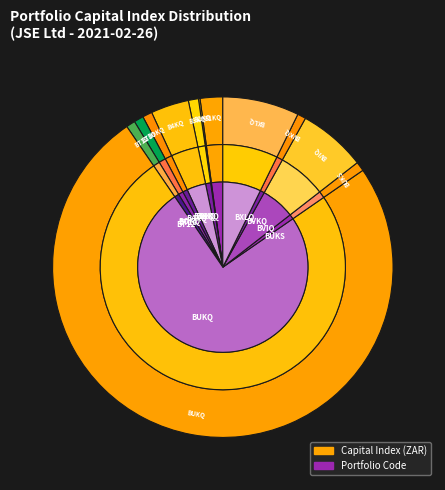

Is the sum of BVKQ and B2KQ greater than half?

No